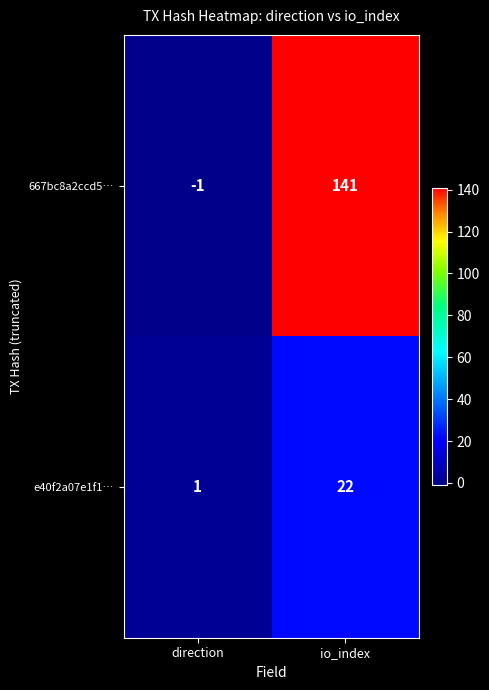

List the series in order of their overall mean, highest first.

667bc8a2ccd5…, e40f2a07e1f1…